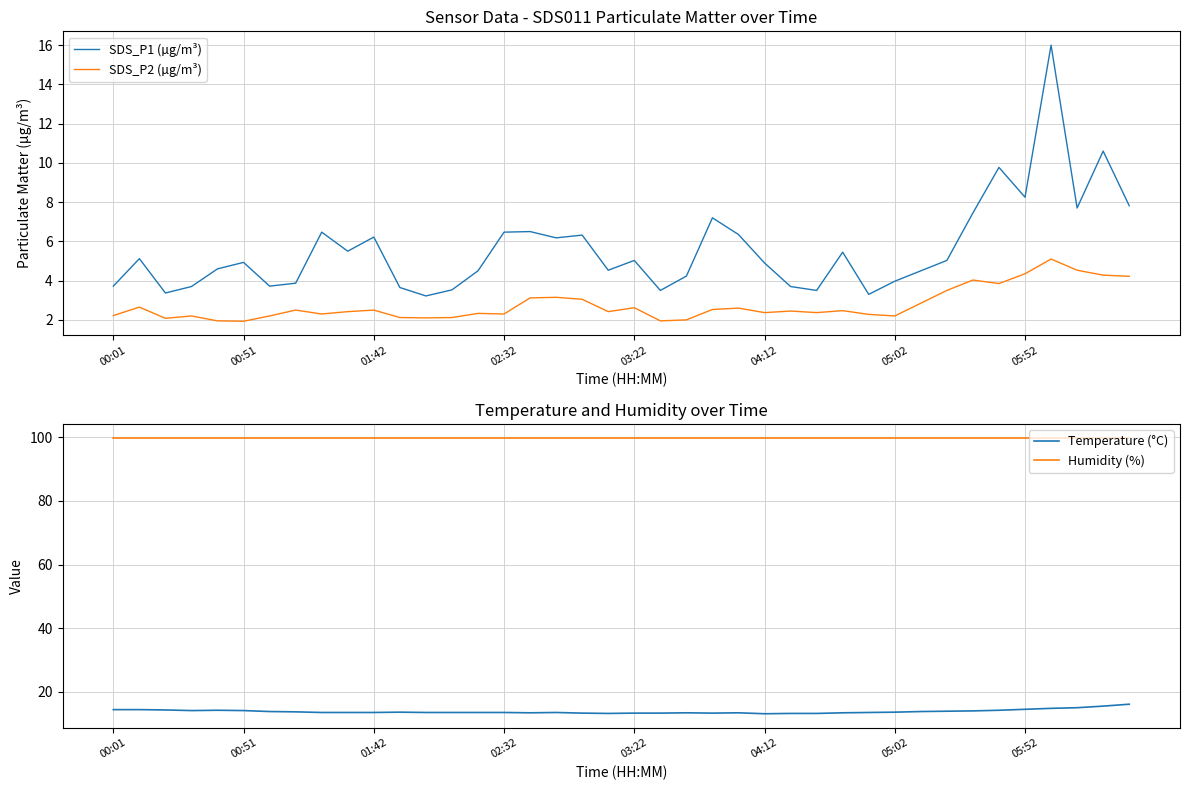

True or false: SDS_P1 (µg/m³) has a value of 1.1 at 05:02.

False